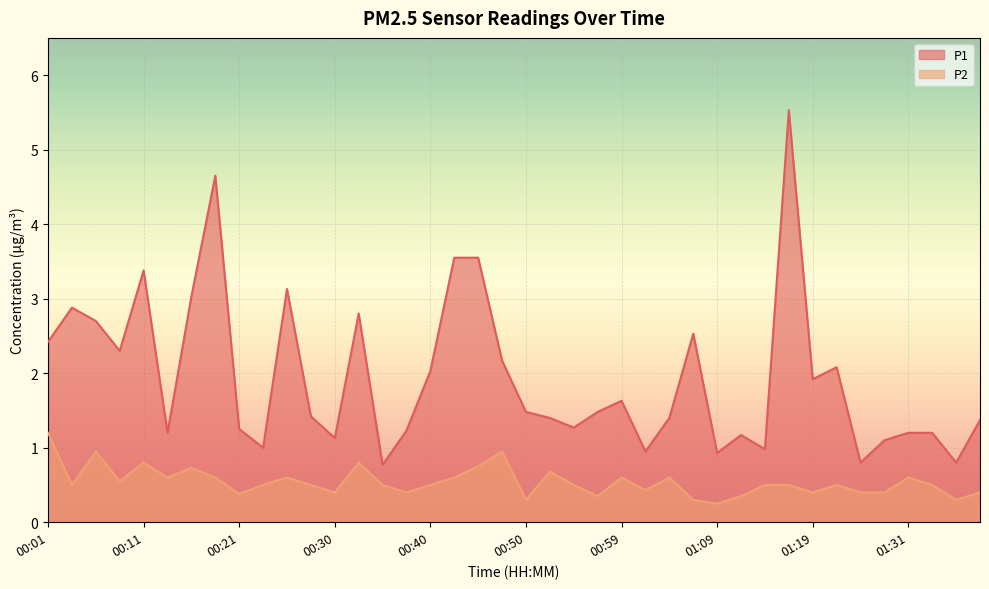

Rank the series by their maximum value, from highest to lowest.

P1, P2